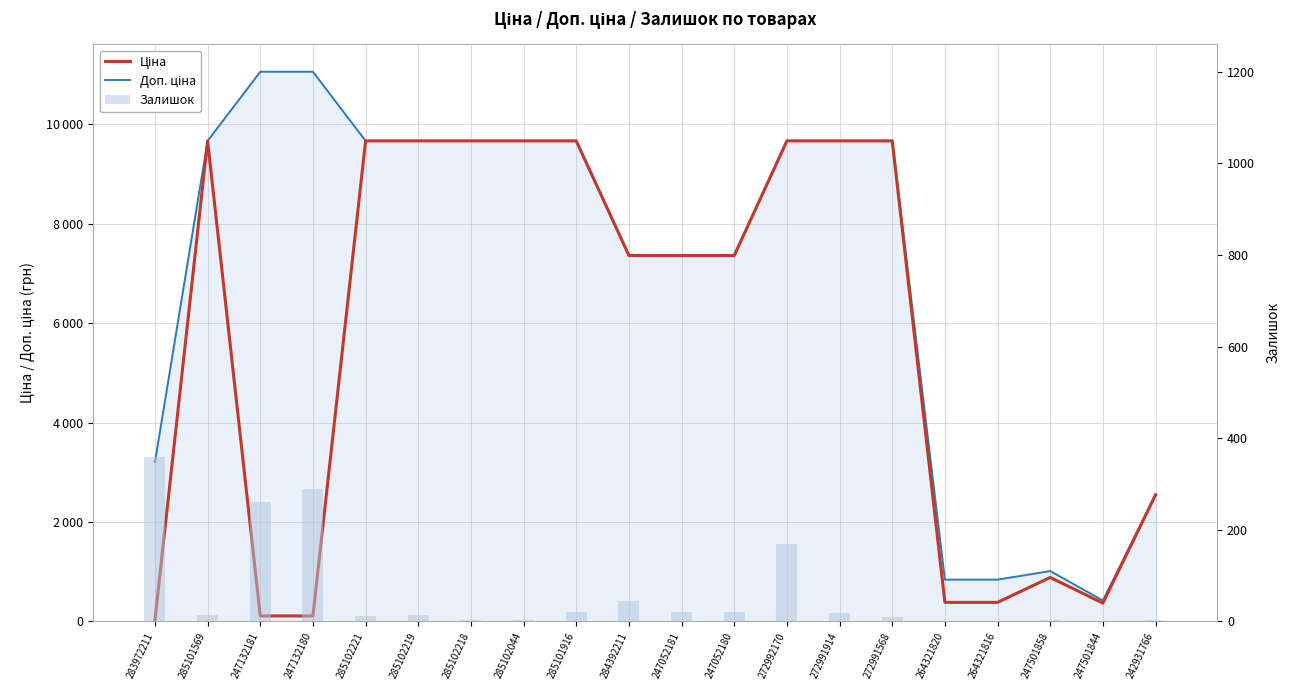

Count the number of categories in the chart.

20